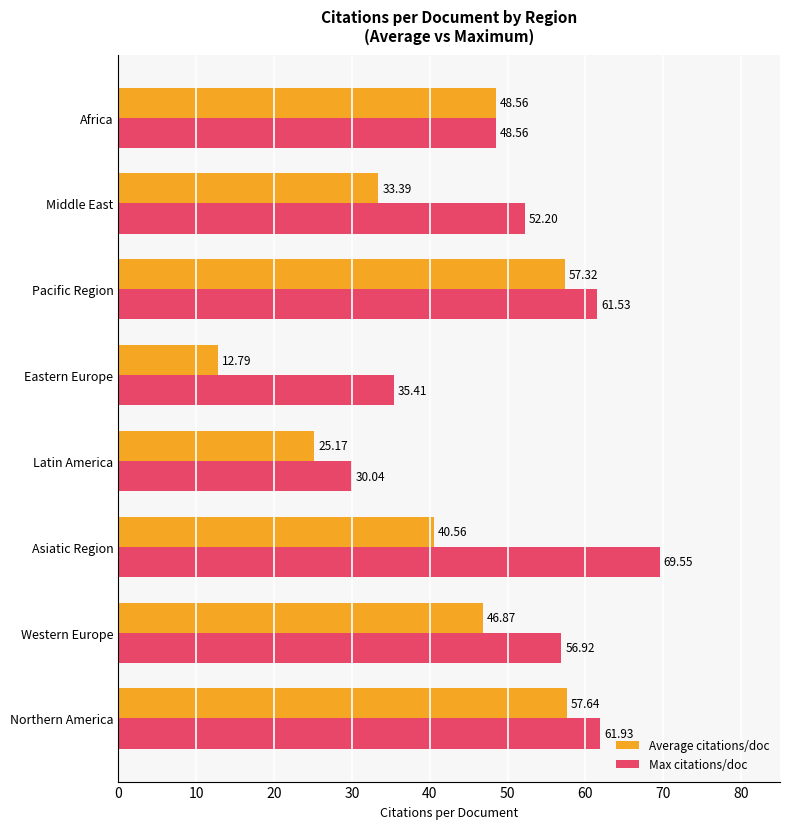

What is the sum of all Average citations/doc values?

322.3